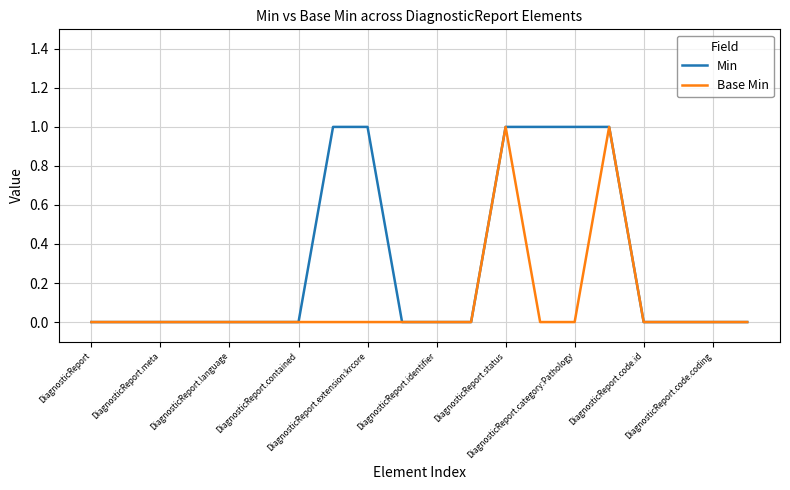

Which series has the largest total across all categories?

Min